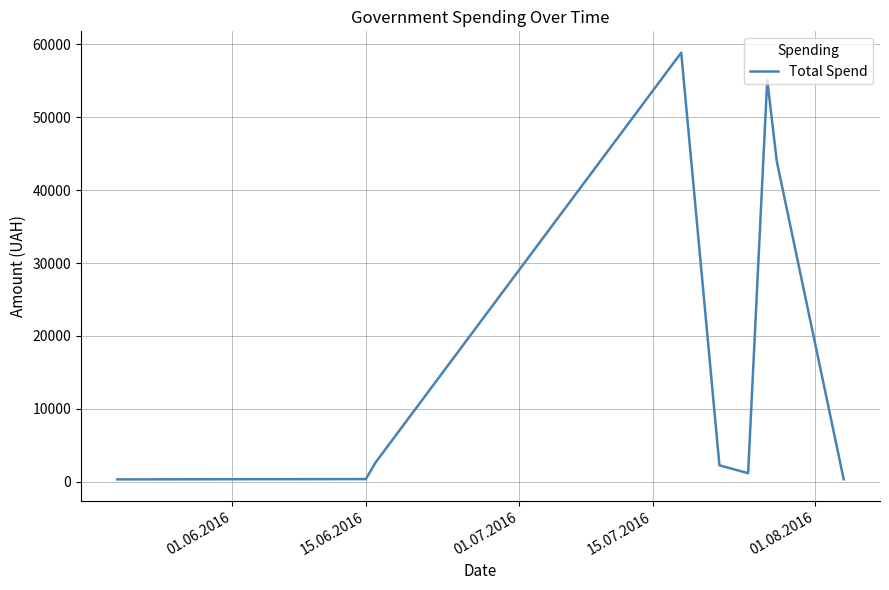

What is the maximum value shown in the chart?

58840.0